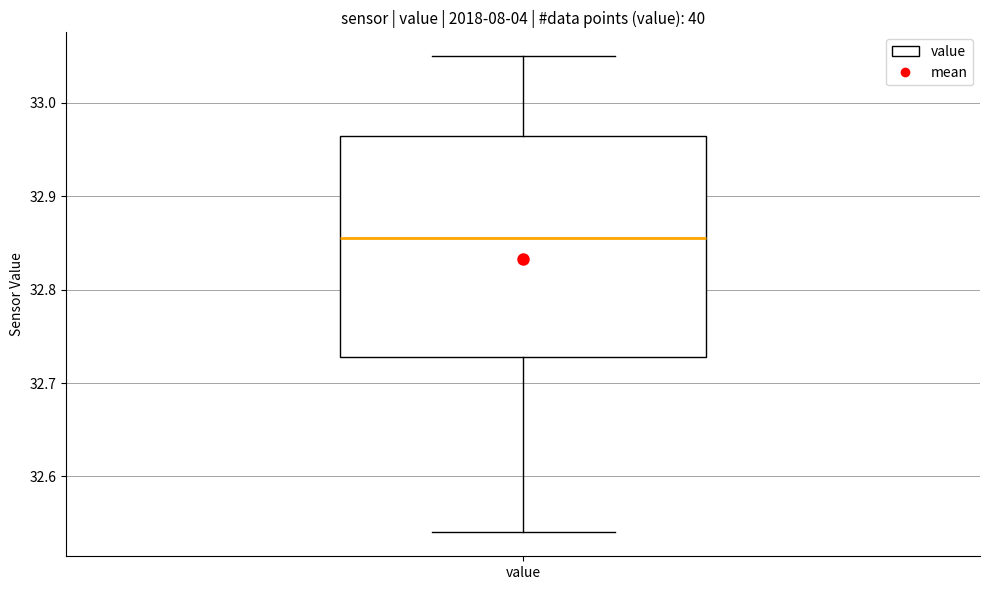

Where is the lower edge of the box for value on the y-axis? The values are not printed on the chart, so give them approximately, as read against the axis.

32.73